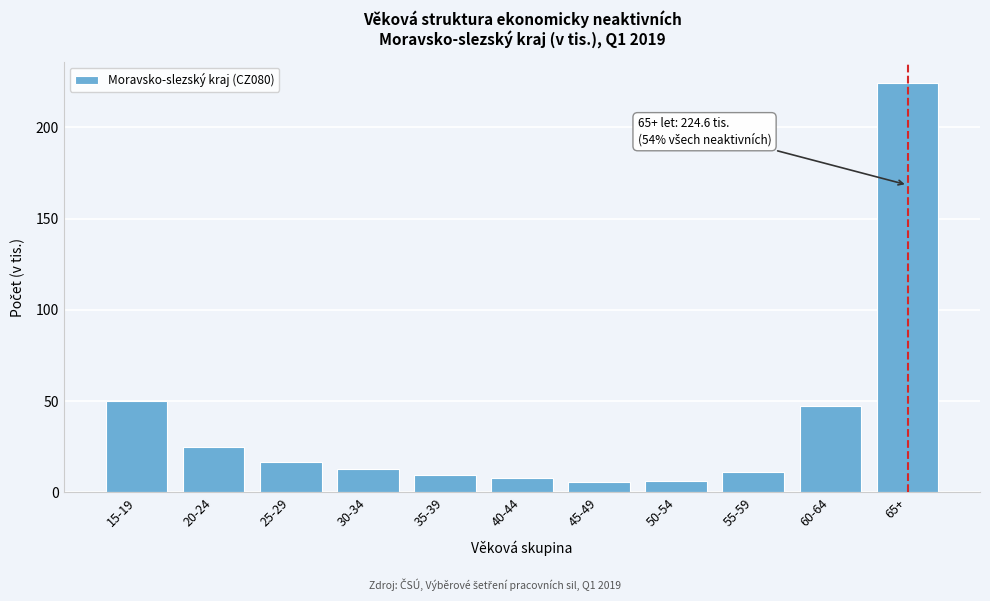

What is the average value?

37.9